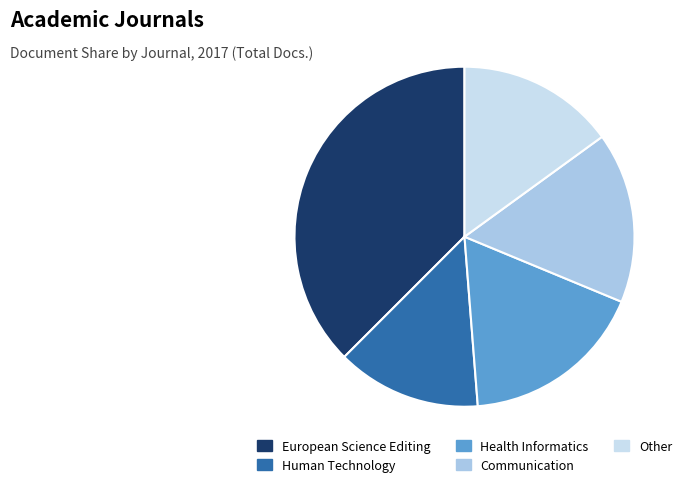

True or false: Health Informatics accounts for 18% of the total.

True